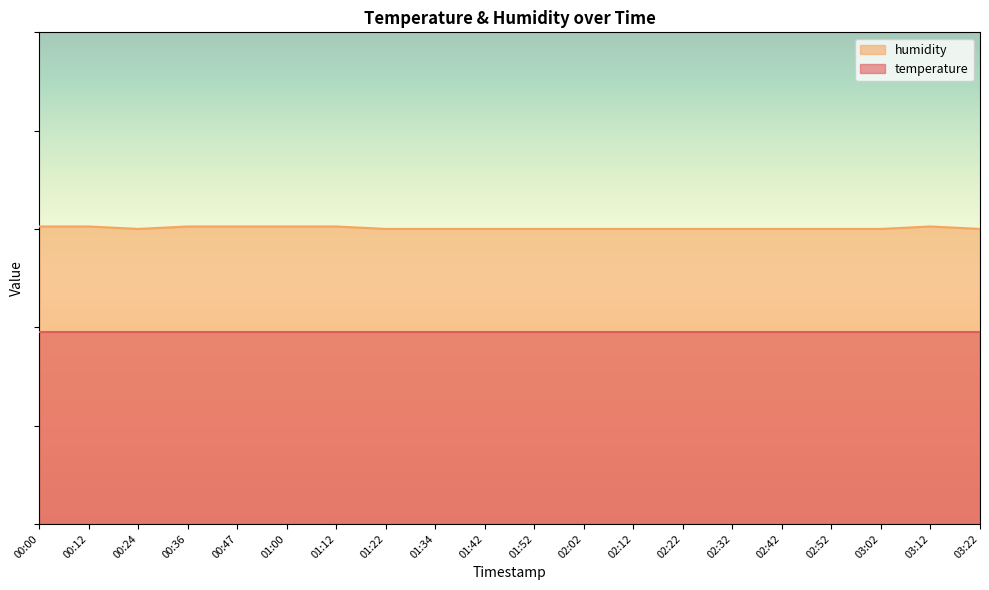

At which category does the data reach its first local peak?

03:12